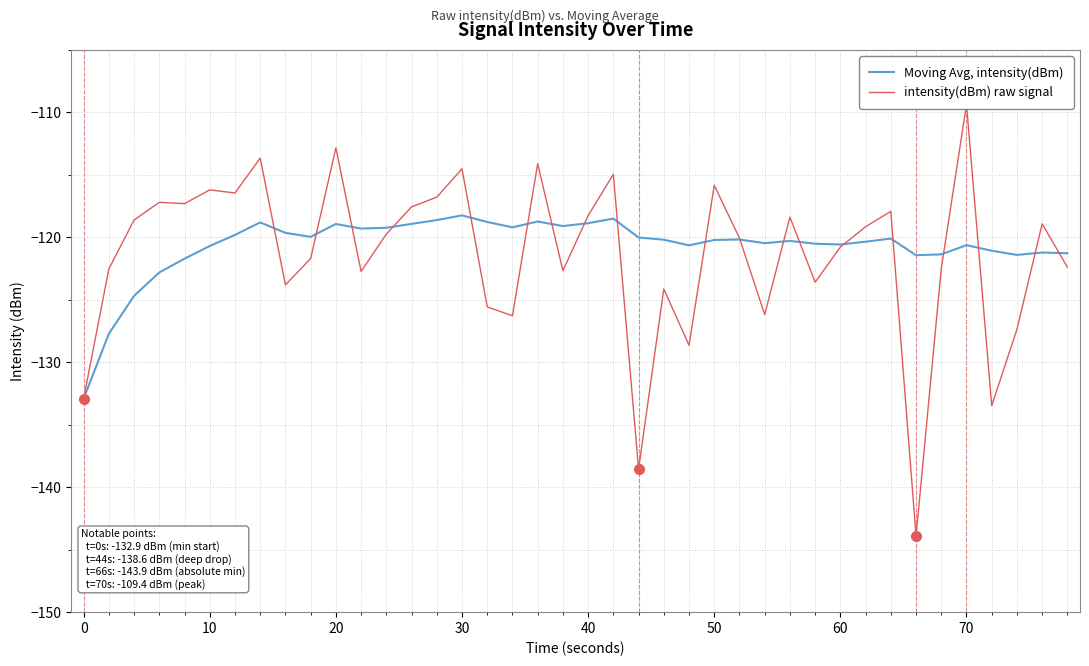

What is the smallest value displayed?

-143.9